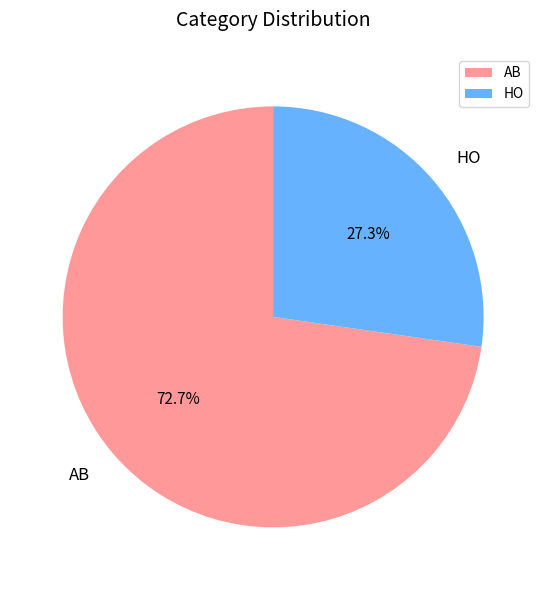

True or false: AB accounts for 63% of the total.

False